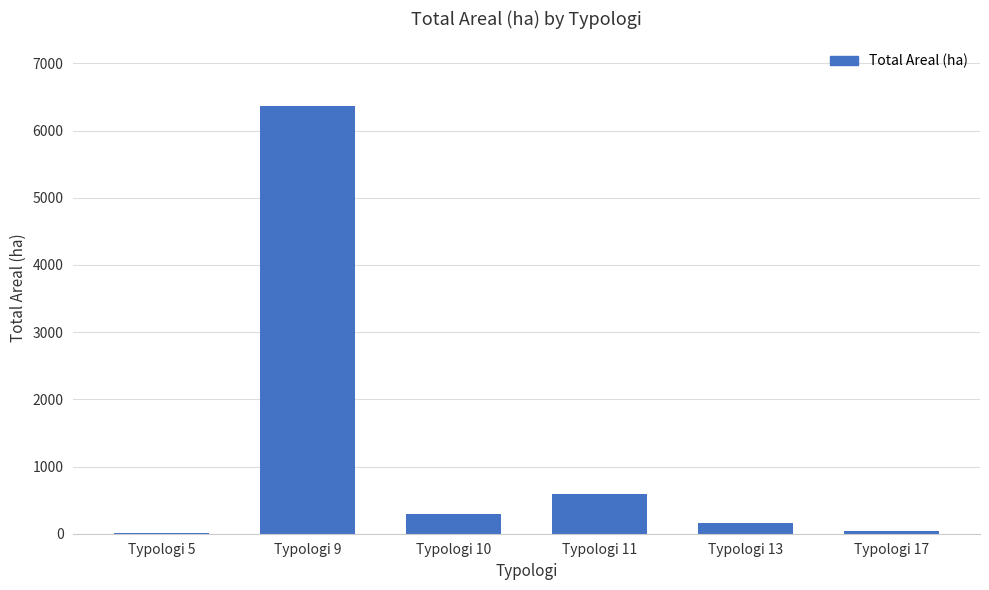

What is the maximum value shown in the chart?

6372.5